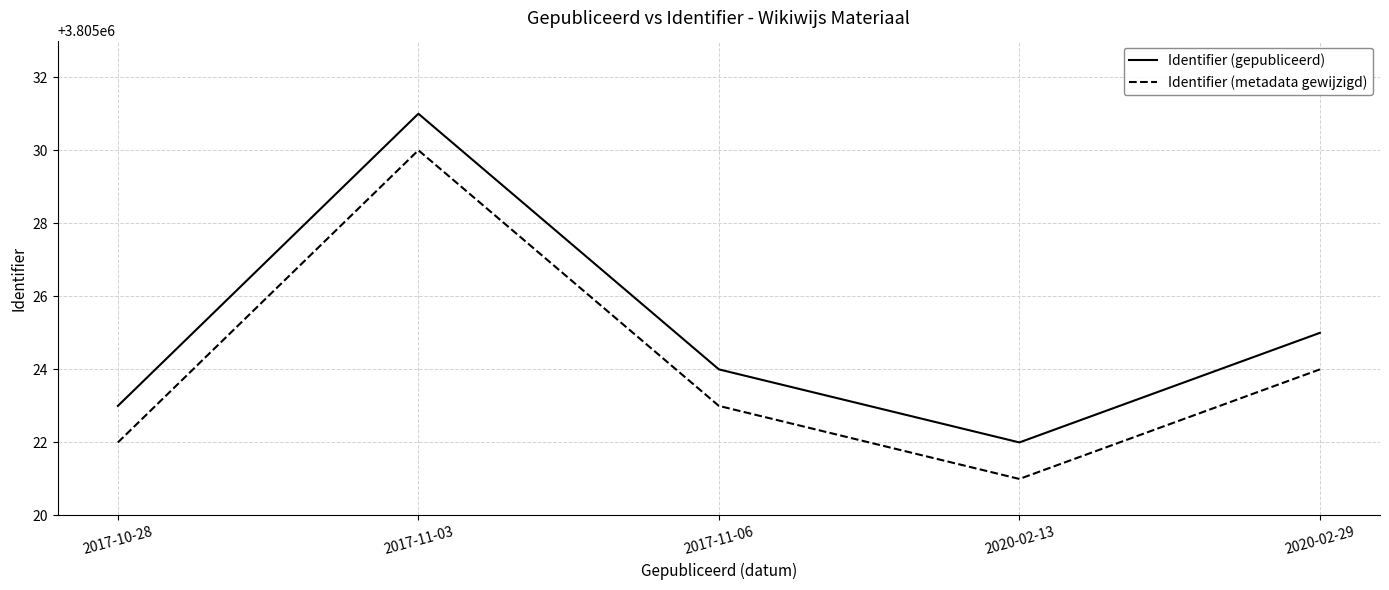

Which category has the lowest value in the Identifier (metadata gewijzigd) series?

2020-02-13